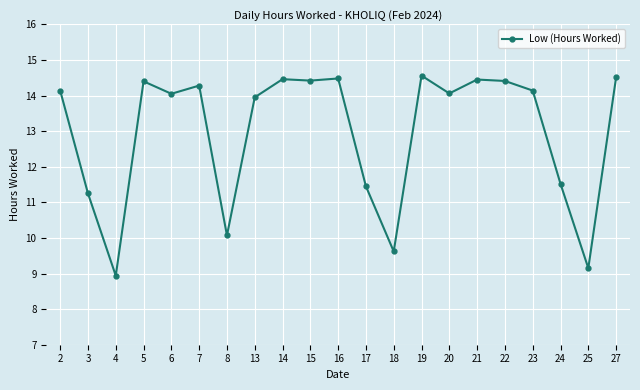

What is the smallest value displayed?

8.9